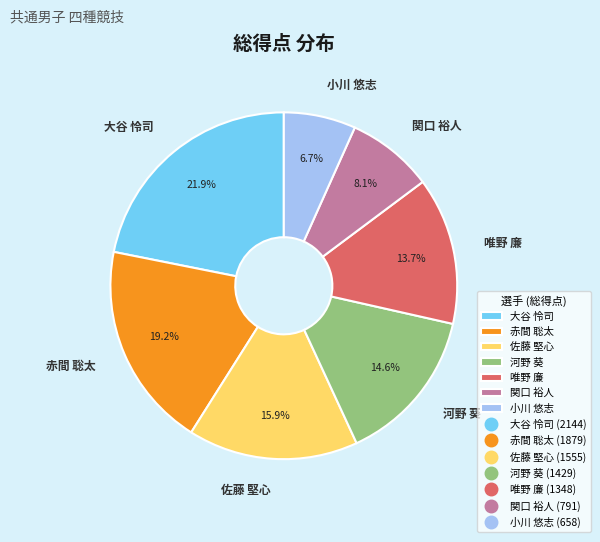

Combined, what portion of the pie is 佐藤 堅心 and 唯野 廉?

29.6%